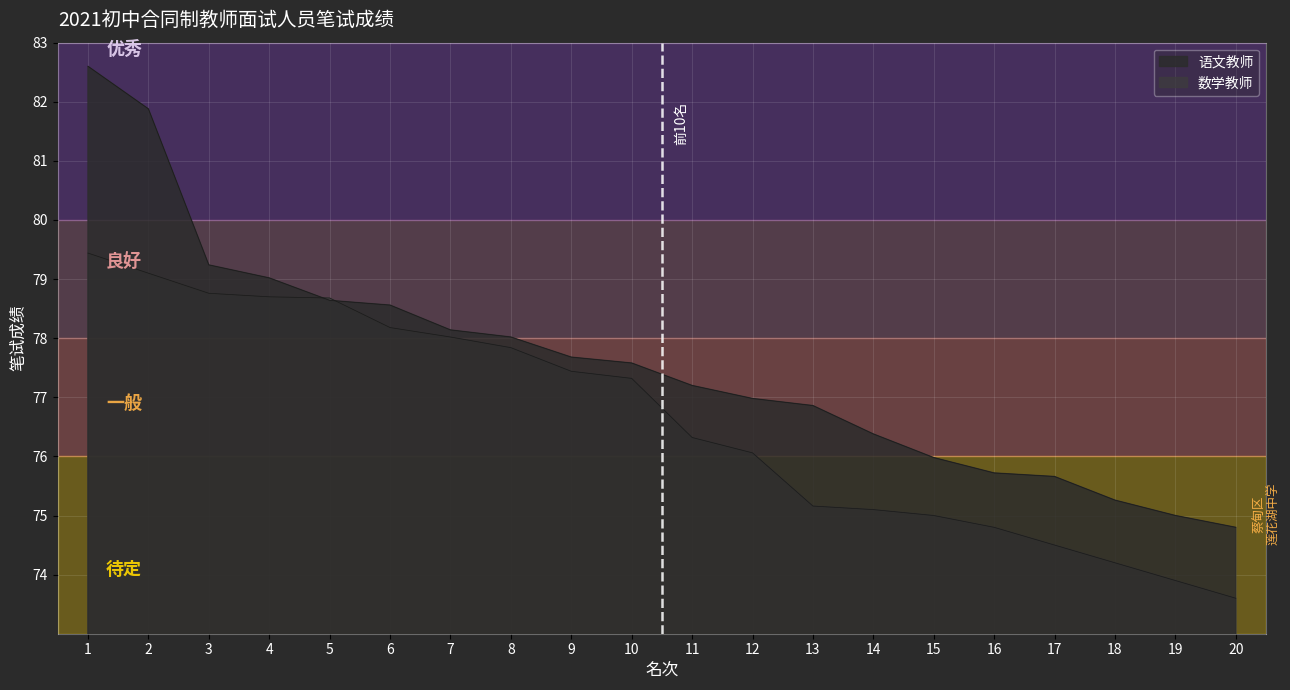

At which label is 数学教师 closest to 76?

12